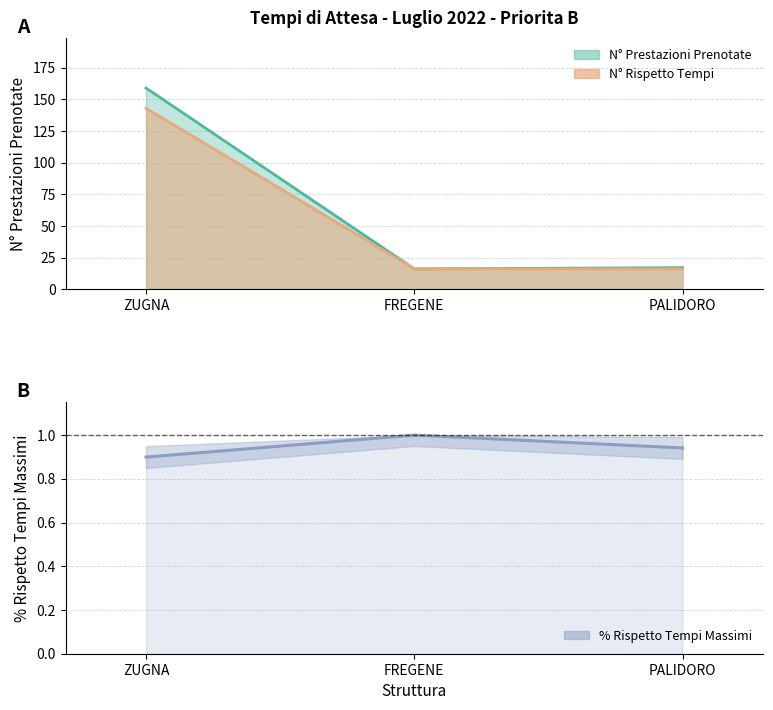

What is the change in value from FREGENE to PALIDORO?

-0.1